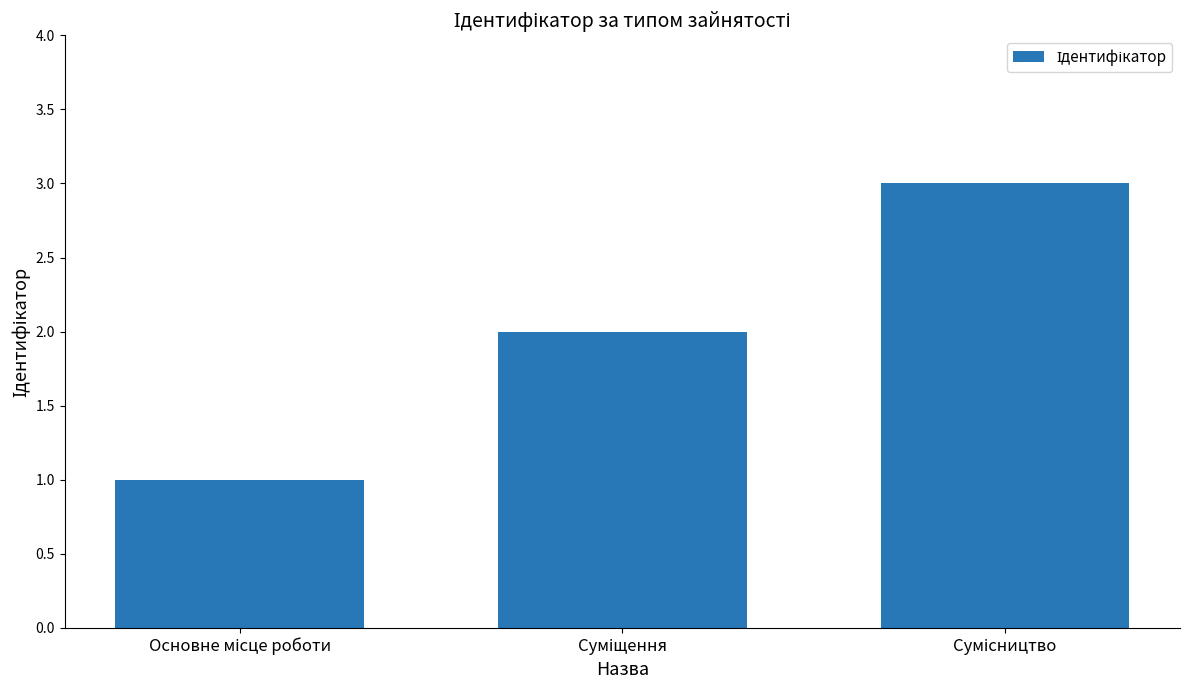

Count the number of categories in the chart.

3